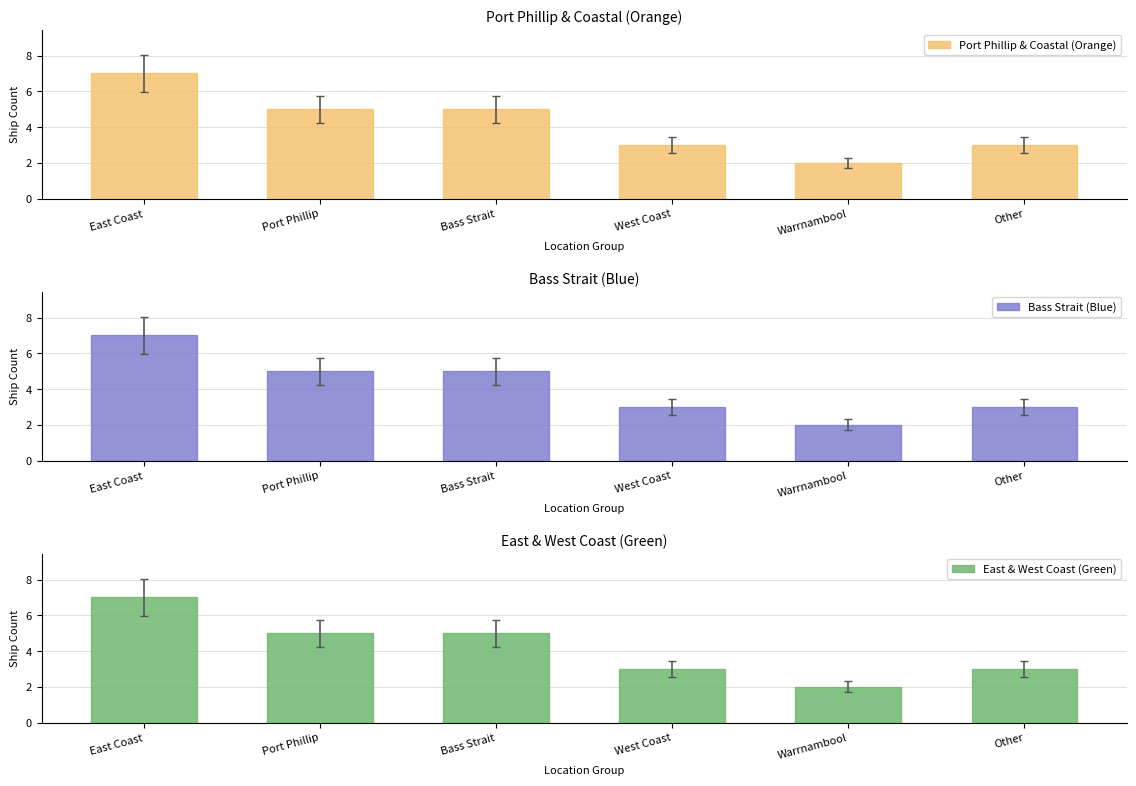

How many series are shown in this chart?

3